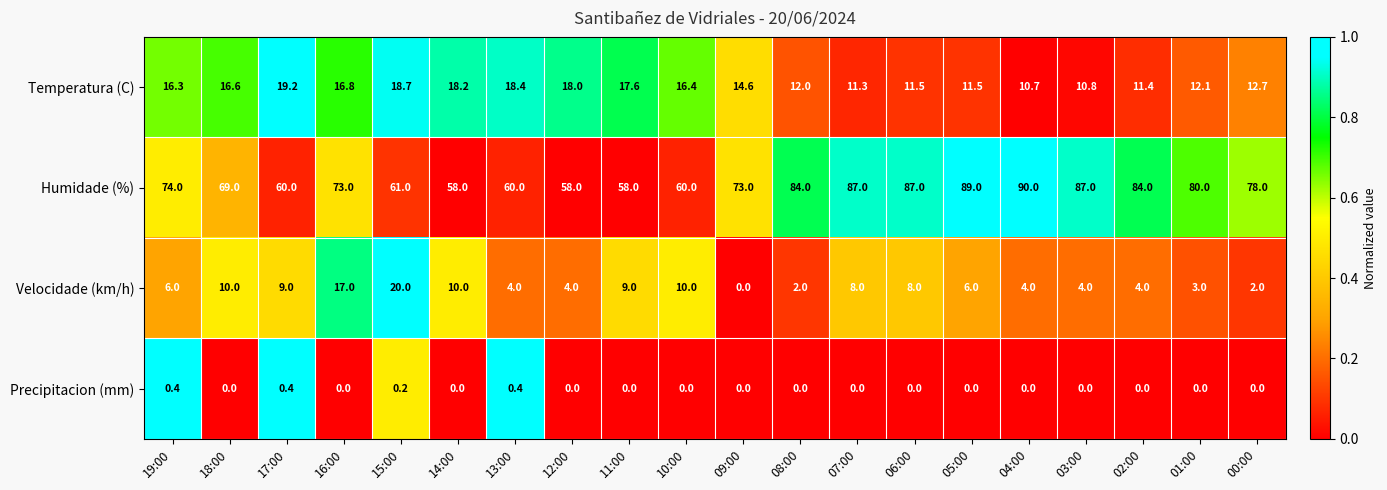

What is the difference between the highest and lowest values at 00:00?

78.0